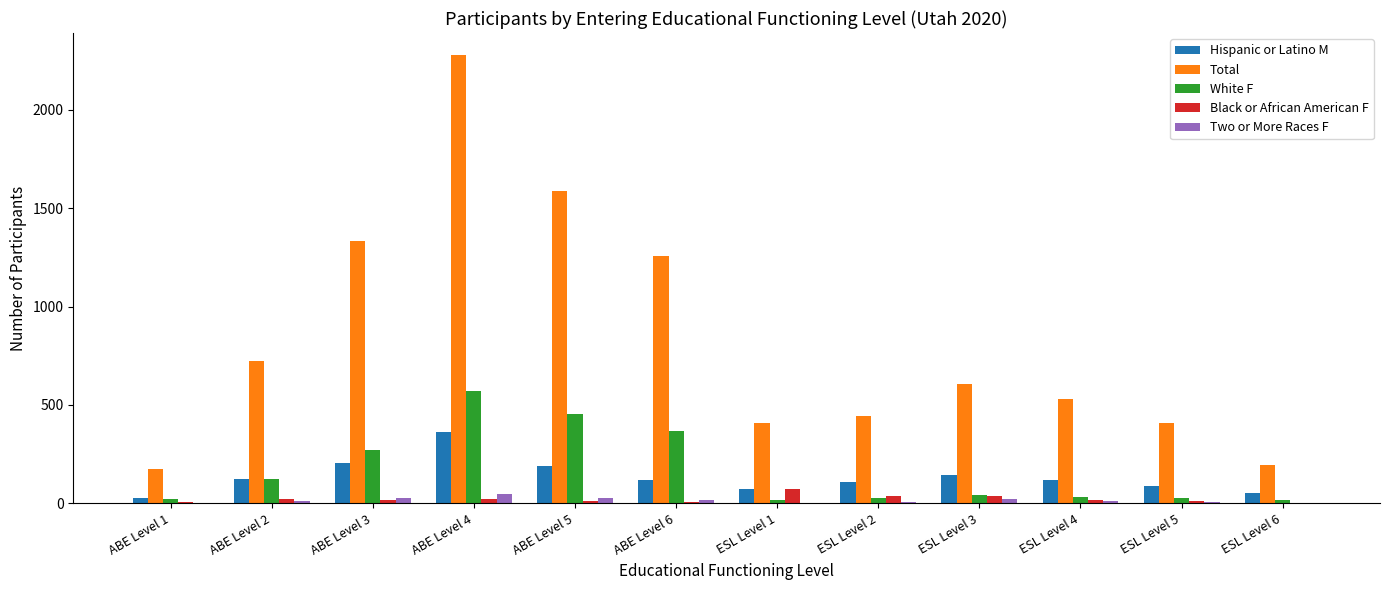

Is the value of Hispanic or Latino M at ABE Level 4 greater than the value of White F at ESL Level 4?

Yes